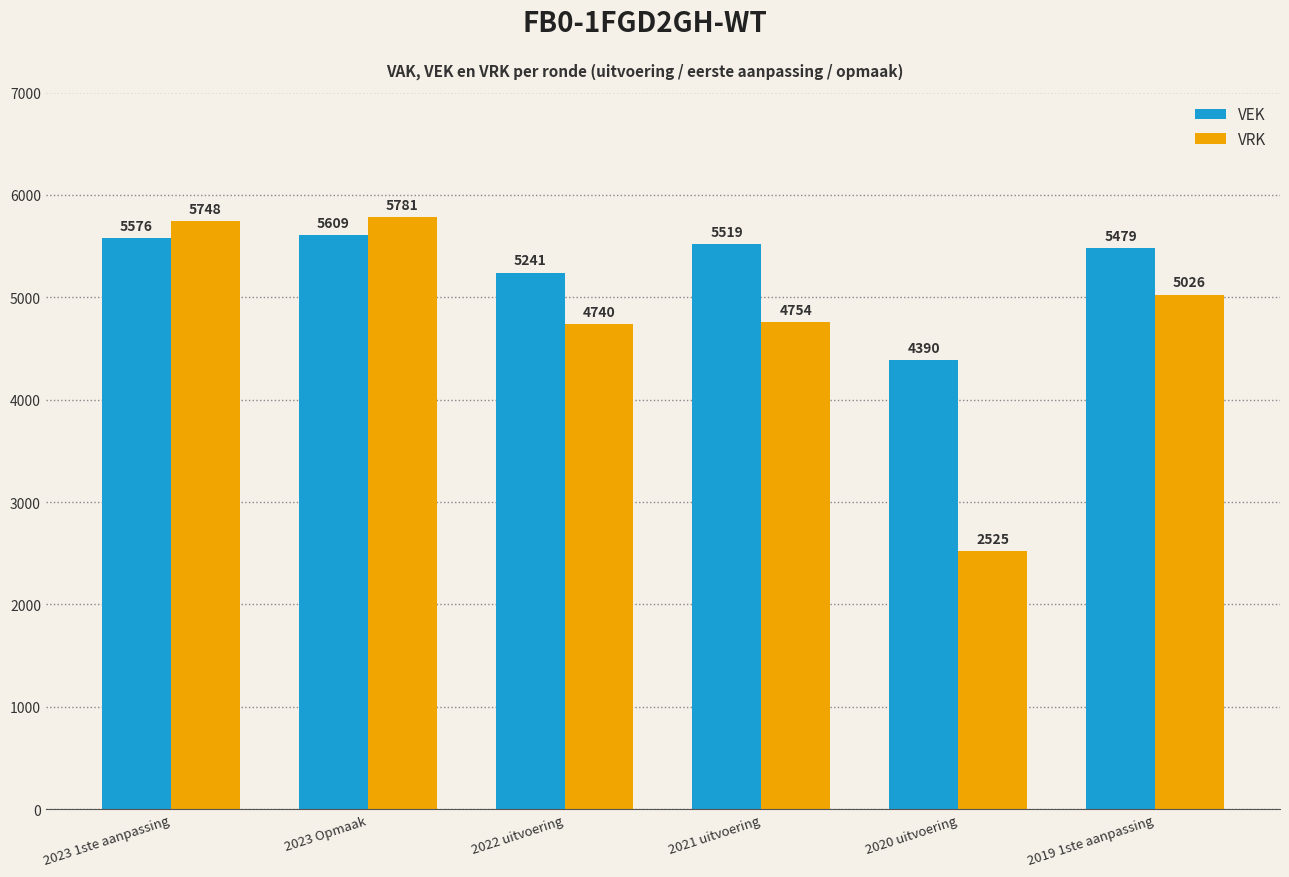

Which series has the largest total across all categories?

VEK